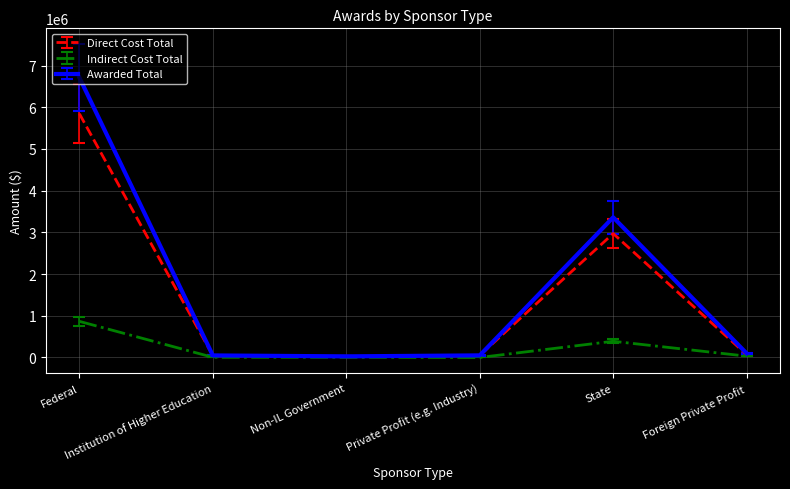

Rank the series at Non-IL Government from lowest to highest value.

Indirect Cost Total, Direct Cost Total, Awarded Total